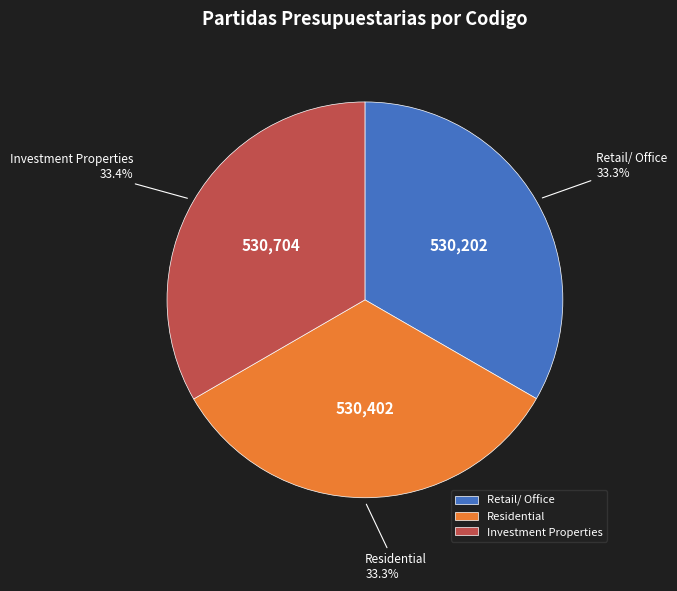

Combined, what portion of the pie is Investment Properties and Retail/ Office?

66.7%